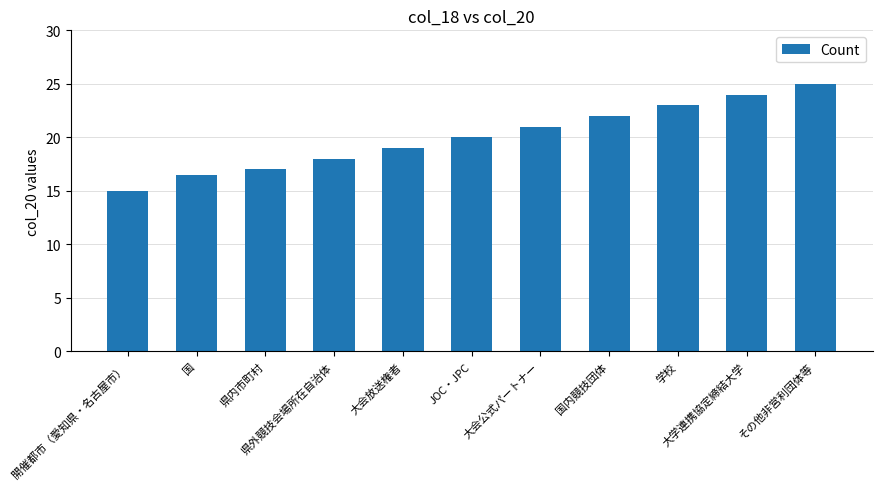

What is the difference between the second highest and minimum values?

9.0